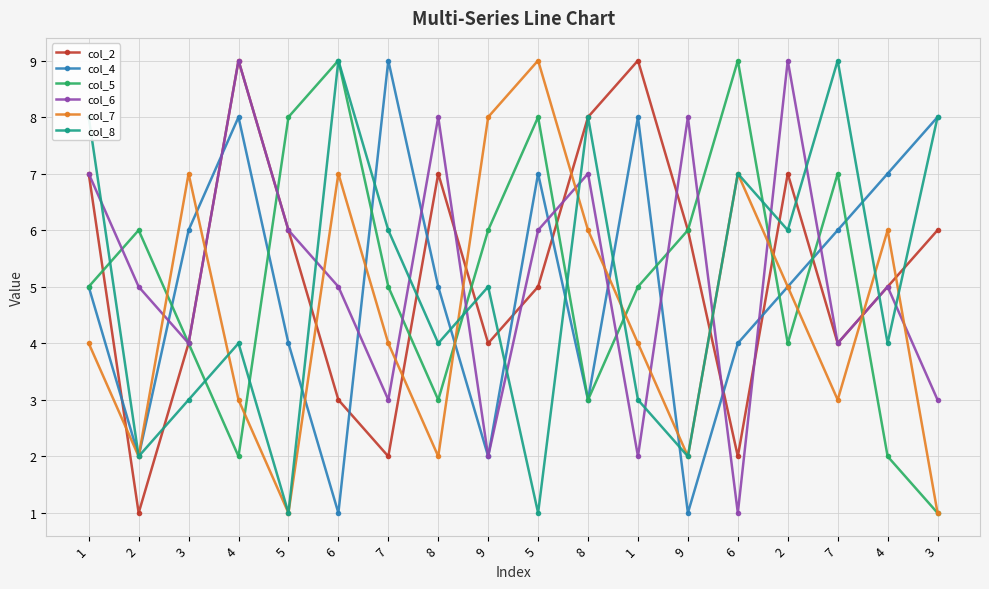

What are all the series names shown in the legend?

col_2, col_4, col_5, col_6, col_7, col_8